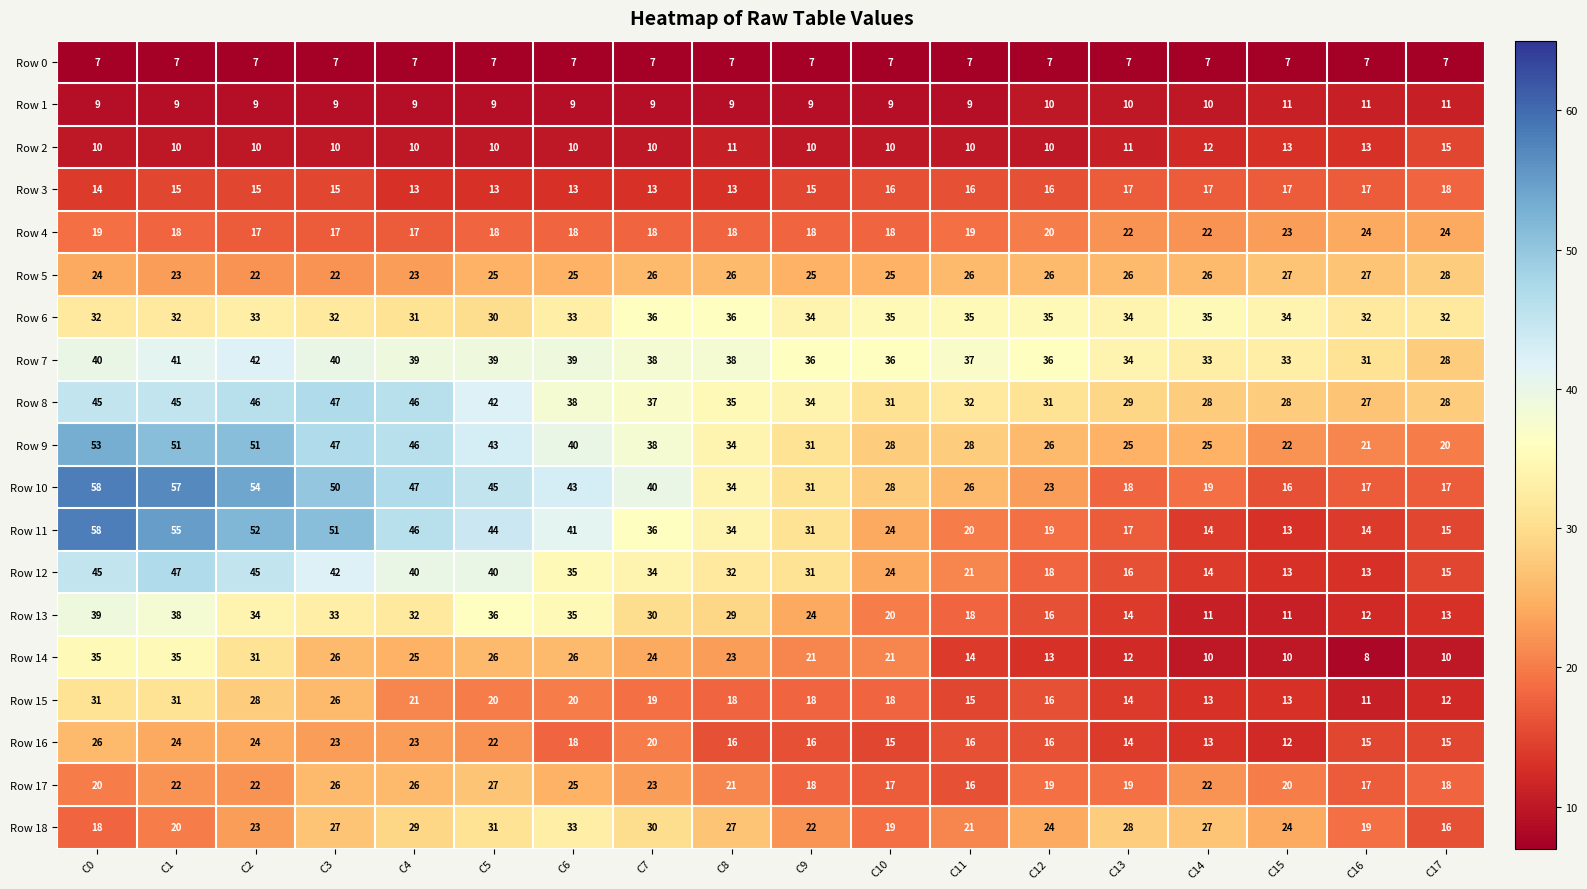

Read the Row 13 value at C10.

20